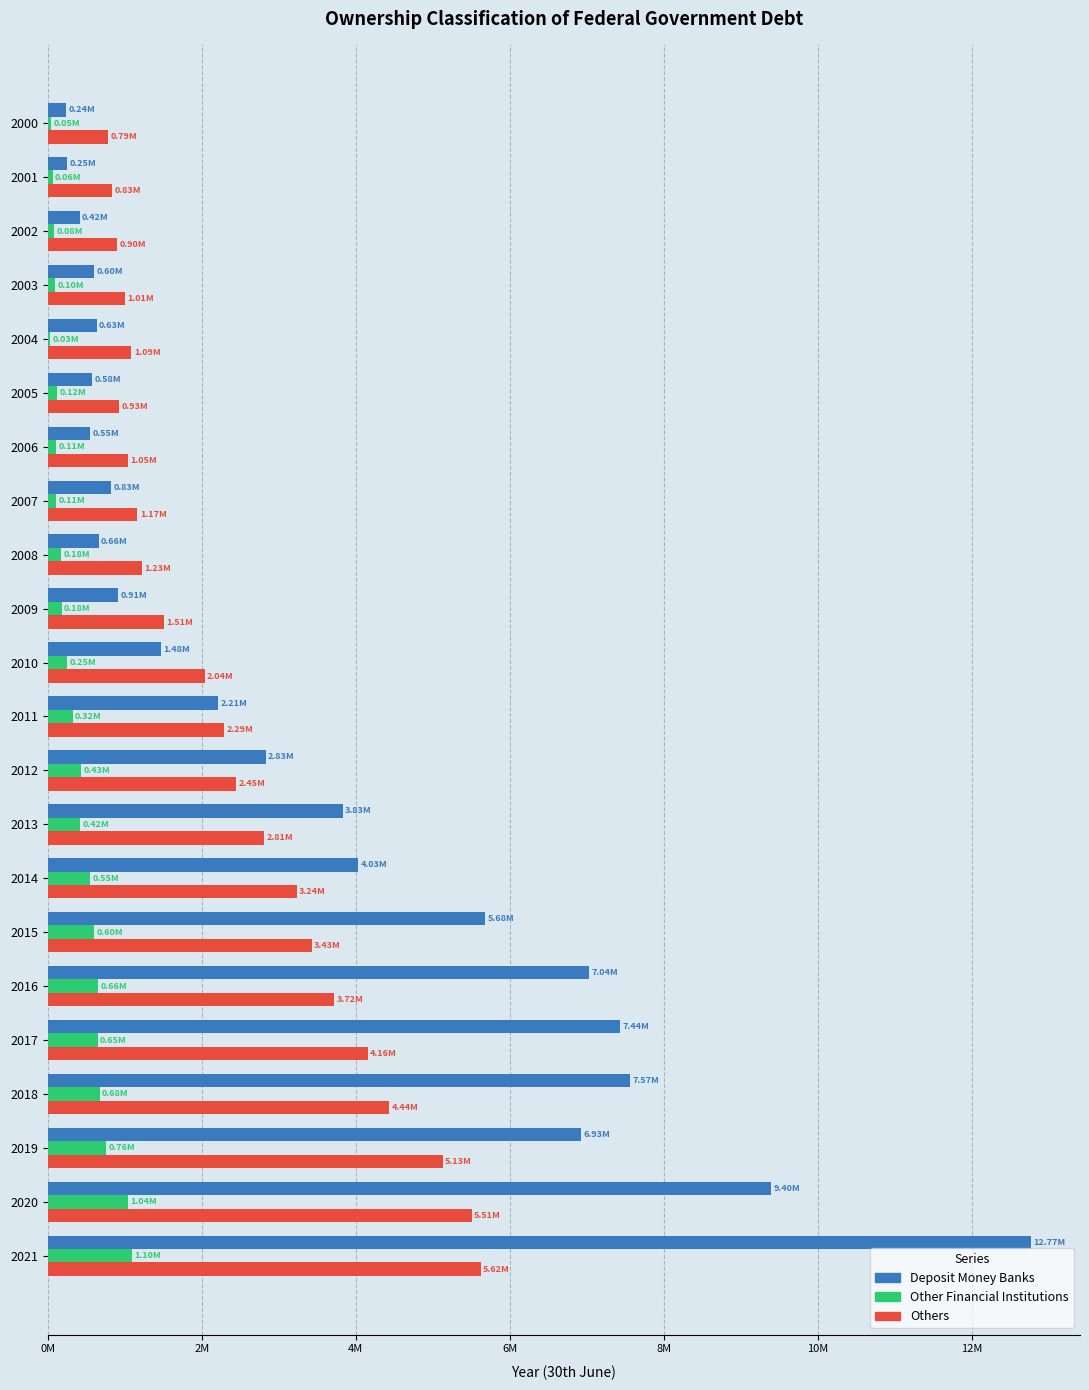

What are all the series names shown in the legend?

Deposit Money Banks, Other Financial Institutions, Others